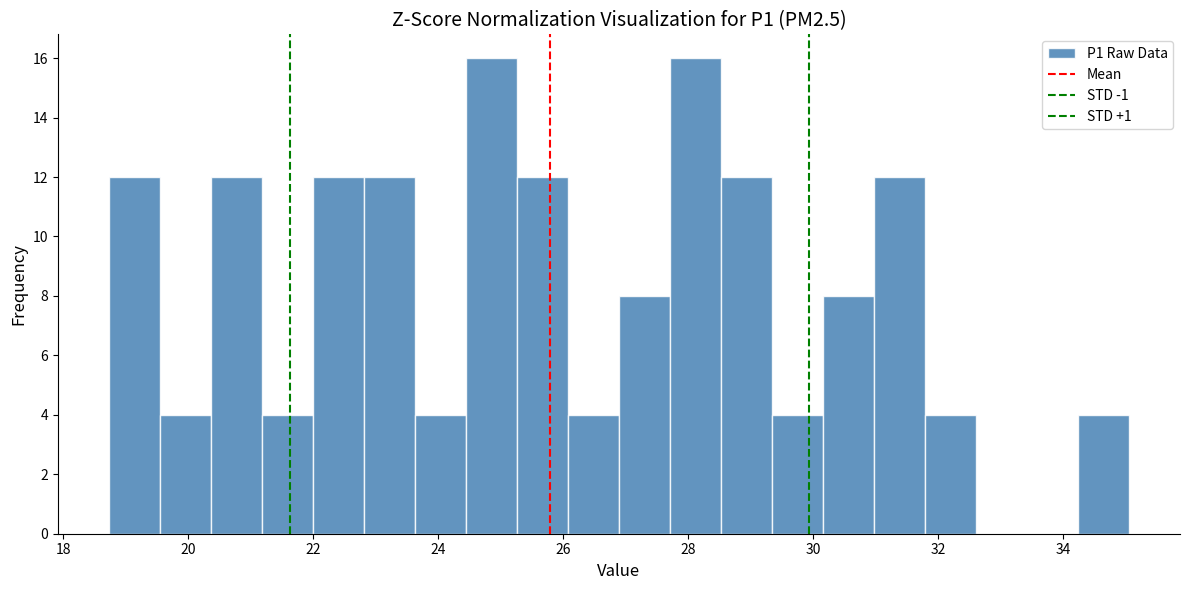

Reading left to right, transcribe this chart: for each bar, give the range it covers on the x-axis and its height. Neither the bar edges nor the heights are printed on the chart, so give them approximately, as read against the axes.

18.8 to 19.6: 12
19.6 to 20.4: 4
20.4 to 21.2: 12
21.2 to 22.0: 4
22.0 to 22.8: 12
22.8 to 23.6: 12
23.6 to 24.4: 4
24.4 to 25.2: 16
25.2 to 26.0: 12
26.0 to 26.8: 4
26.8 to 27.8: 8
27.8 to 28.6: 16
28.6 to 29.4: 12
29.4 to 30.2: 4
30.2 to 31.0: 8
31.0 to 31.8: 12
31.8 to 32.6: 4
32.6 to 33.4: 0
33.4 to 34.2: 0
34.2 to 35.0: 4